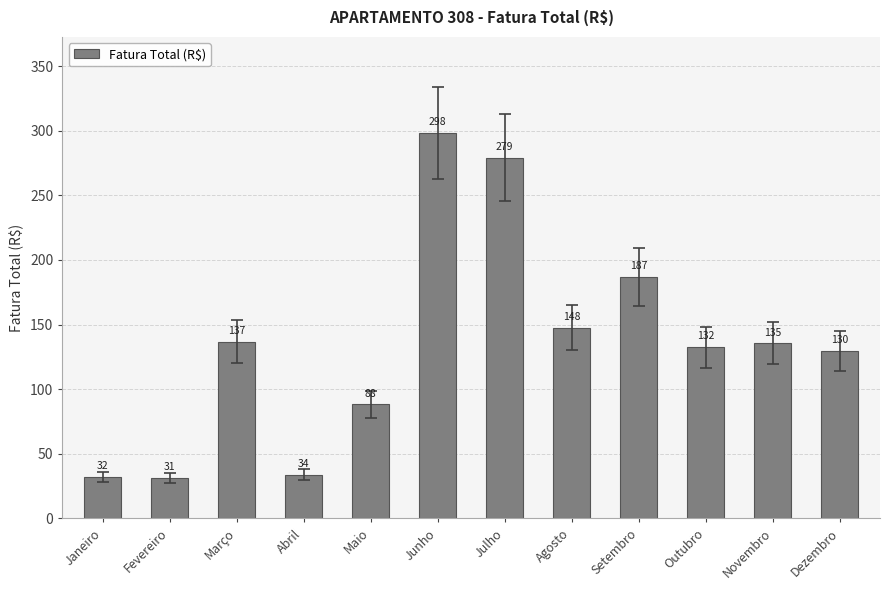

What is the minimum value shown in the chart?

31.1